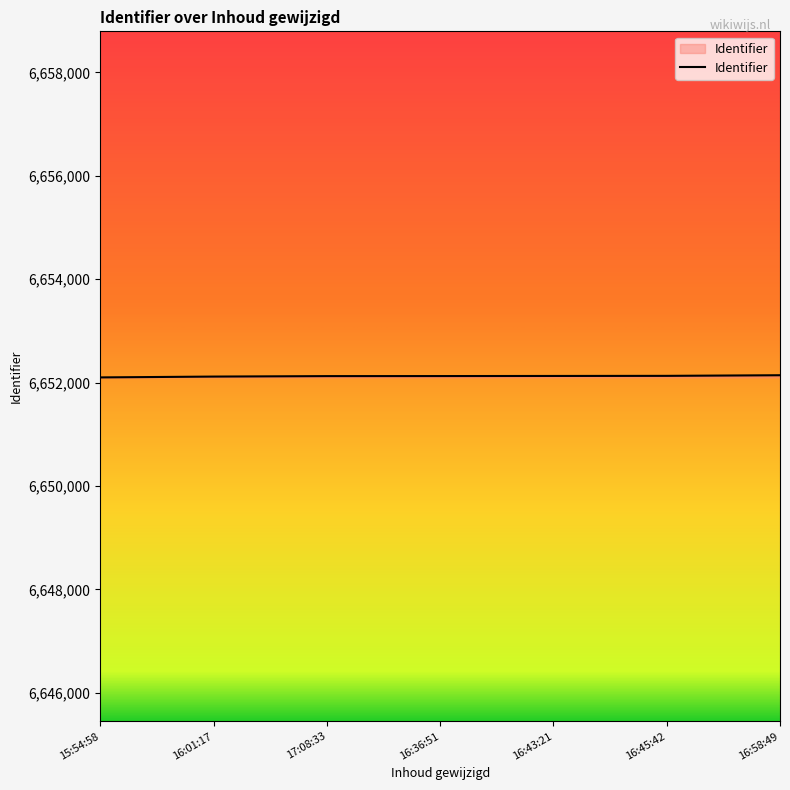

The value at 16:43:21 is 6652129. True or false?

True